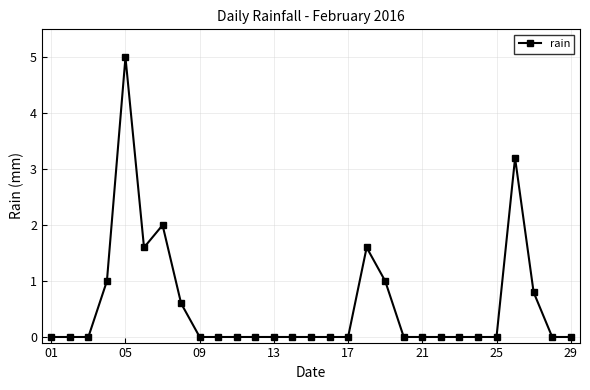

True or false: the data has more than 0 interior local peaks.

True